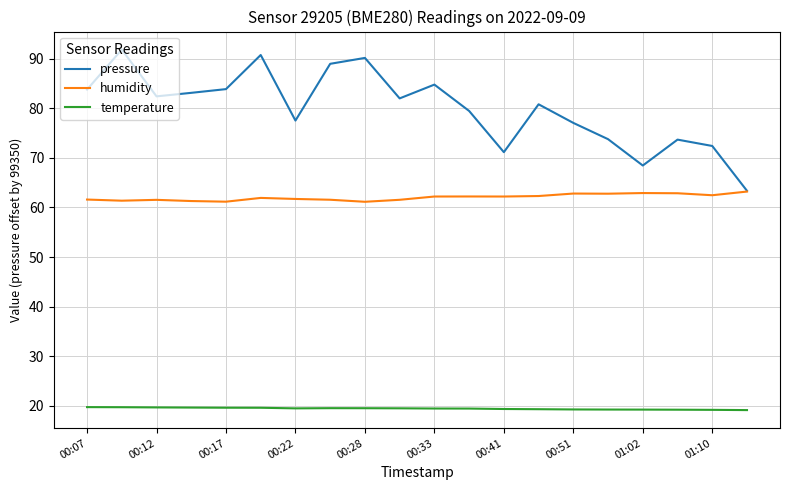

Does the chart have visible grid lines?

Yes